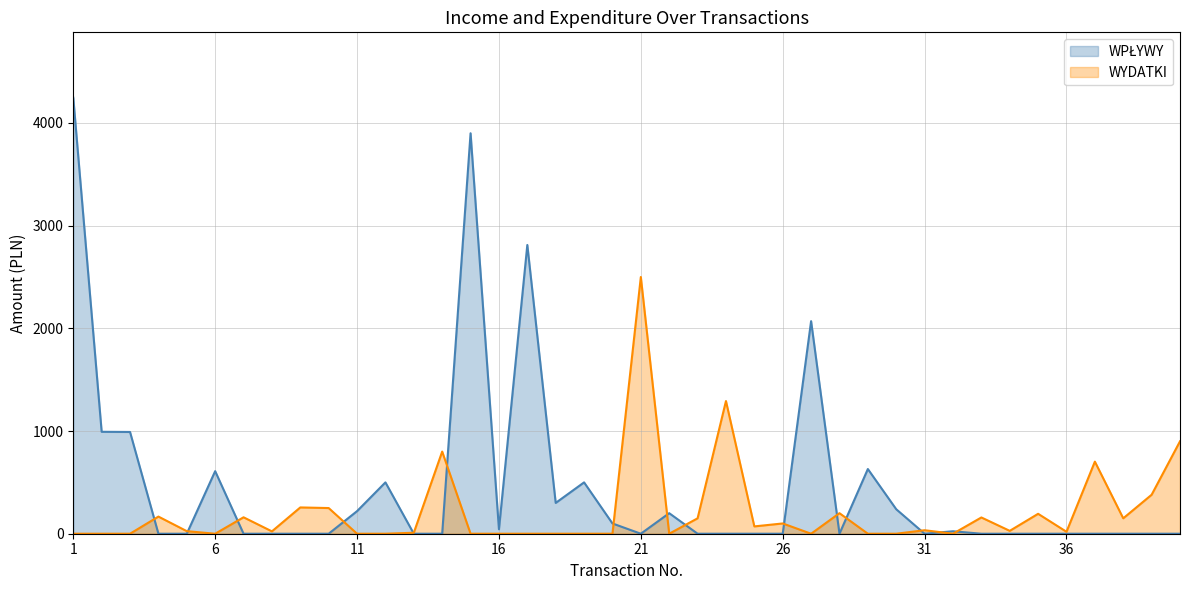

Which series has the largest range (max minus min)?

WPŁYWY